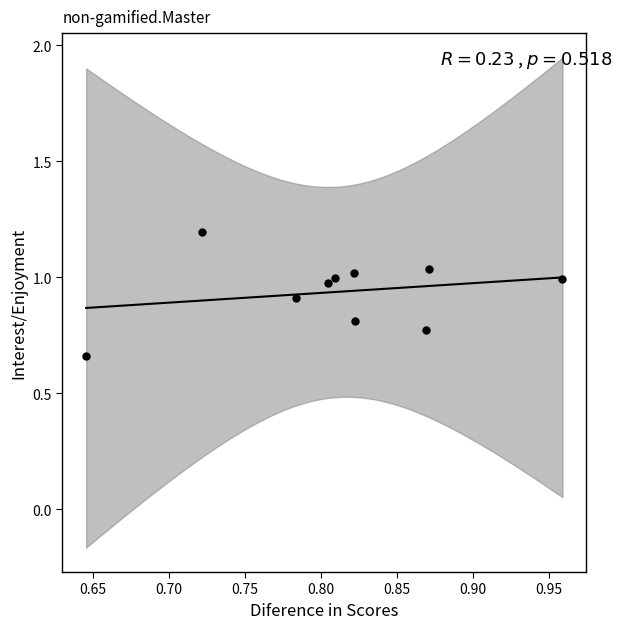

What is the average Y value?

0.9